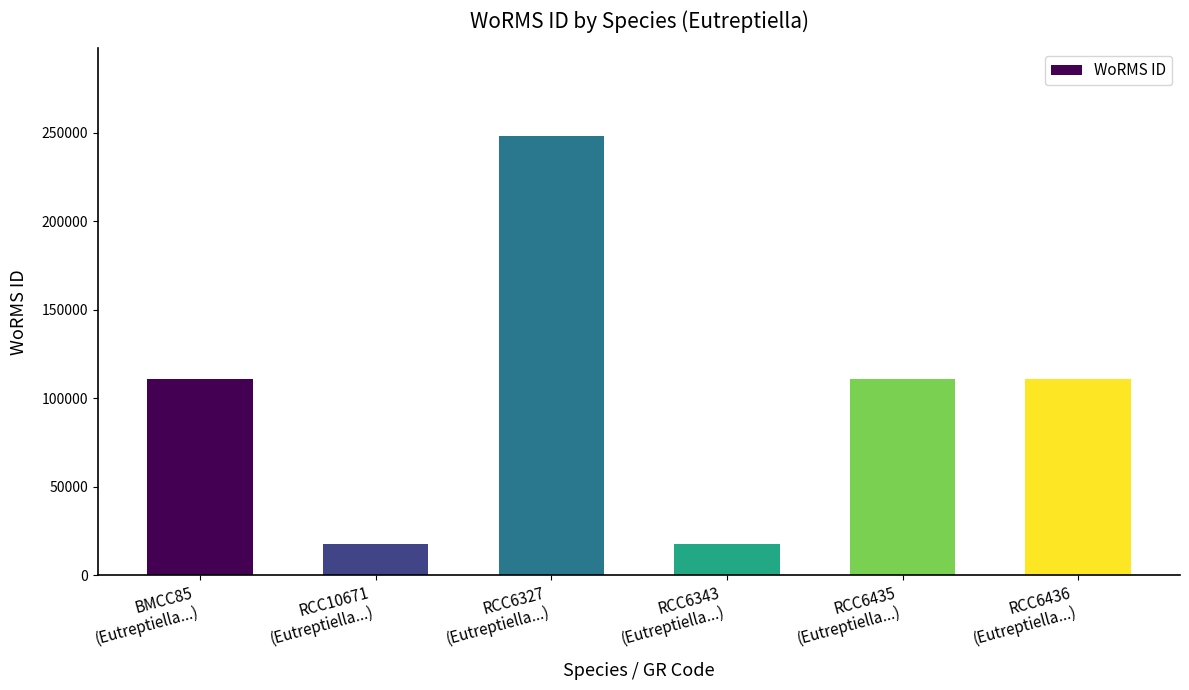

What is the maximum value shown in the chart?

248121